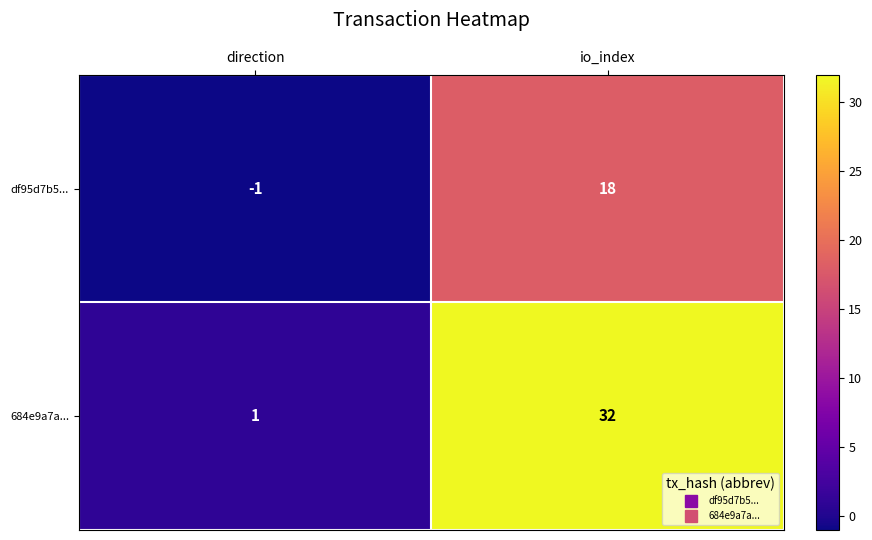

Which series has the widest spread of values?

684e9a7a...